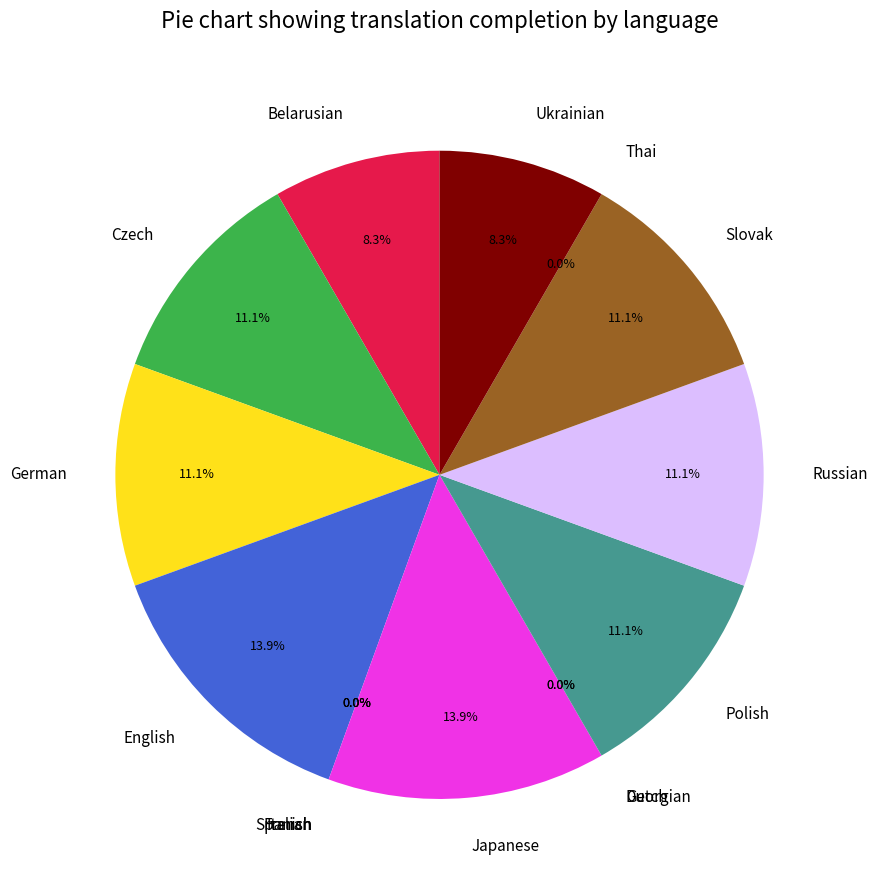

Is the sum of Ukrainian and Japanese greater than half?

No